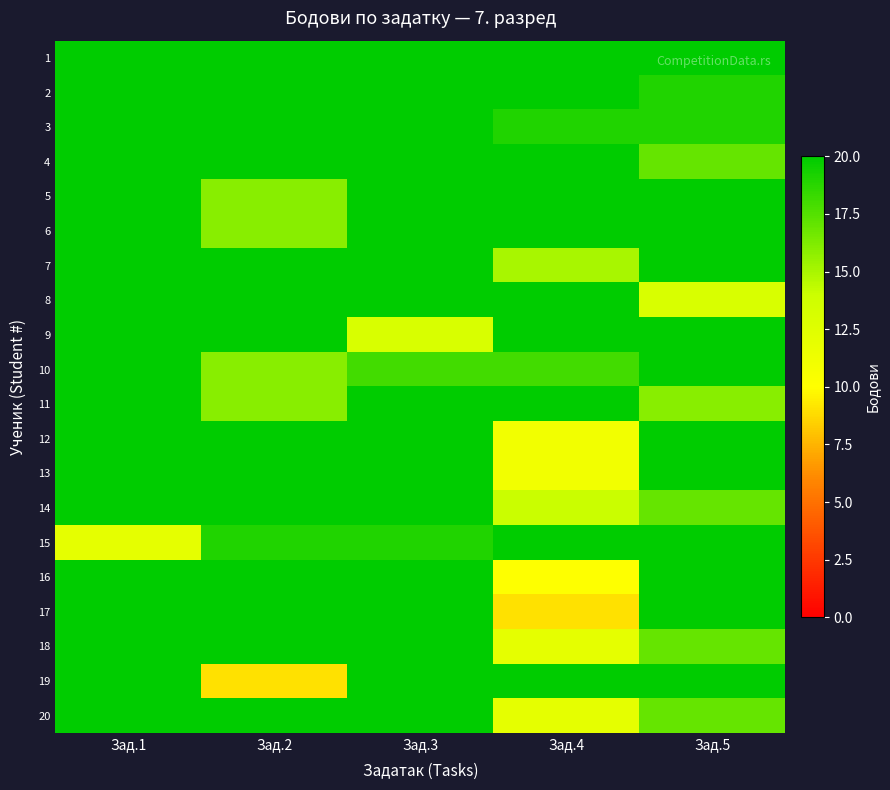

Reading left to right, list all the values displayed in this chart.

1: Зад.1=20	Зад.2=20	Зад.3=20	Зад.4=20	Зад.5=20
2: Зад.1=20	Зад.2=20	Зад.3=20	Зад.4=20	Зад.5=19
3: Зад.1=20	Зад.2=20	Зад.3=20	Зад.4=19	Зад.5=19
4: Зад.1=20	Зад.2=20	Зад.3=20	Зад.4=20	Зад.5=17
5: Зад.1=20	Зад.2=16	Зад.3=20	Зад.4=20	Зад.5=20
6: Зад.1=20	Зад.2=16	Зад.3=20	Зад.4=20	Зад.5=20
7: Зад.1=20	Зад.2=20	Зад.3=20	Зад.4=15	Зад.5=20
8: Зад.1=20	Зад.2=20	Зад.3=20	Зад.4=20	Зад.5=13
9: Зад.1=20	Зад.2=20	Зад.3=13	Зад.4=20	Зад.5=20
10: Зад.1=20	Зад.2=16	Зад.3=18	Зад.4=18	Зад.5=20
11: Зад.1=20	Зад.2=16	Зад.3=20	Зад.4=20	Зад.5=16
12: Зад.1=20	Зад.2=20	Зад.3=20	Зад.4=11	Зад.5=20
13: Зад.1=20	Зад.2=20	Зад.3=20	Зад.4=11	Зад.5=20
14: Зад.1=20	Зад.2=20	Зад.3=20	Зад.4=14	Зад.5=17
15: Зад.1=12	Зад.2=19	Зад.3=19	Зад.4=20	Зад.5=20
16: Зад.1=20	Зад.2=20	Зад.3=20	Зад.4=10	Зад.5=20
17: Зад.1=20	Зад.2=20	Зад.3=20	Зад.4=9	Зад.5=20
18: Зад.1=20	Зад.2=20	Зад.3=20	Зад.4=12	Зад.5=17
19: Зад.1=20	Зад.2=9	Зад.3=20	Зад.4=20	Зад.5=20
20: Зад.1=20	Зад.2=20	Зад.3=20	Зад.4=12	Зад.5=17